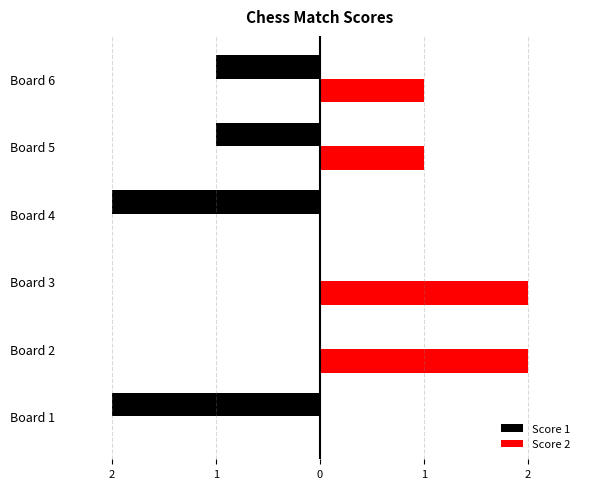

What are all the series names shown in the legend?

Score 1, Score 2